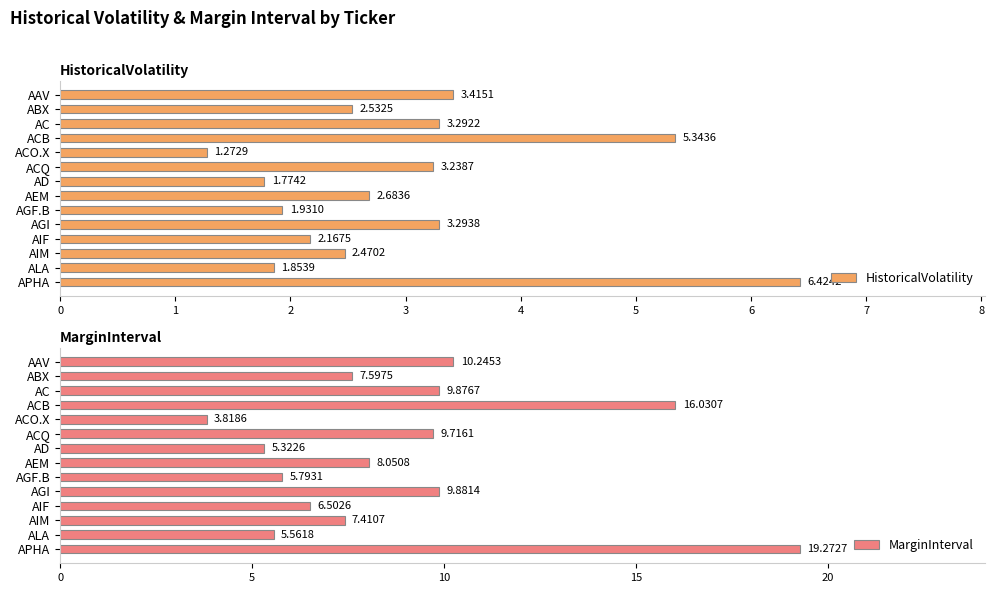

Which series has the widest spread of values?

MarginInterval